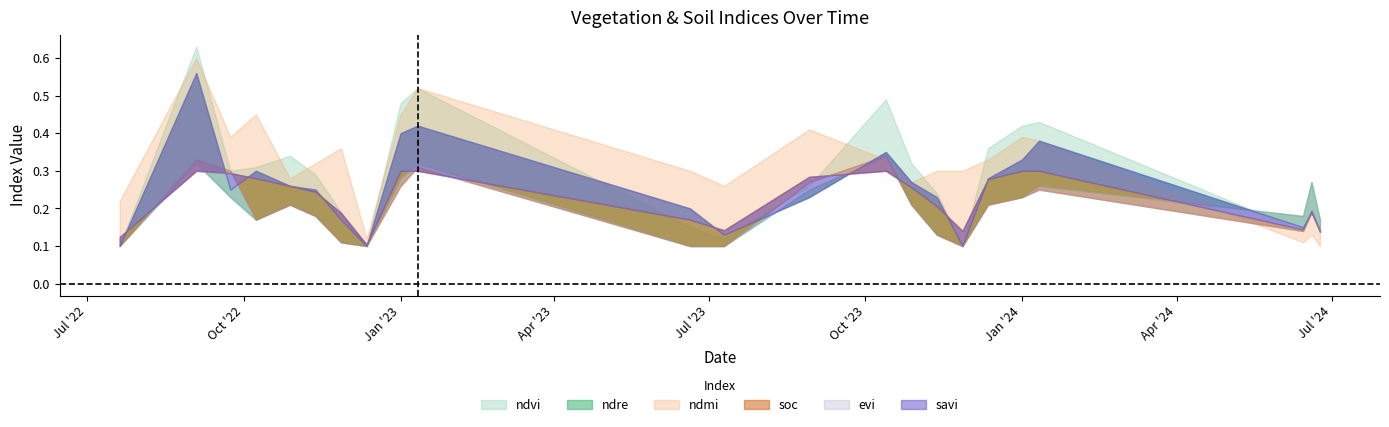

How many intersections are there between soc and savi?

7